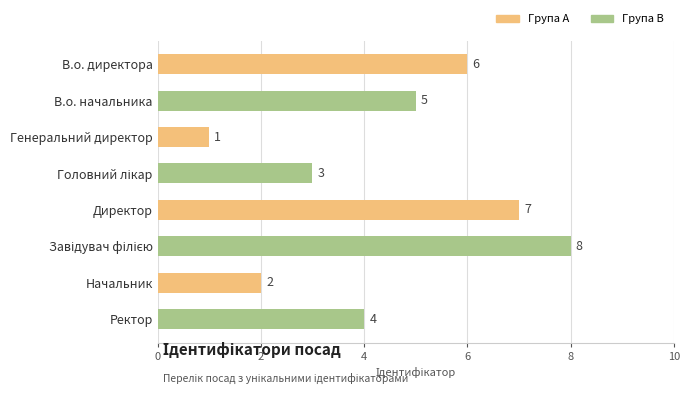

Are the bars grouped side by side (vs. stacked)?

No